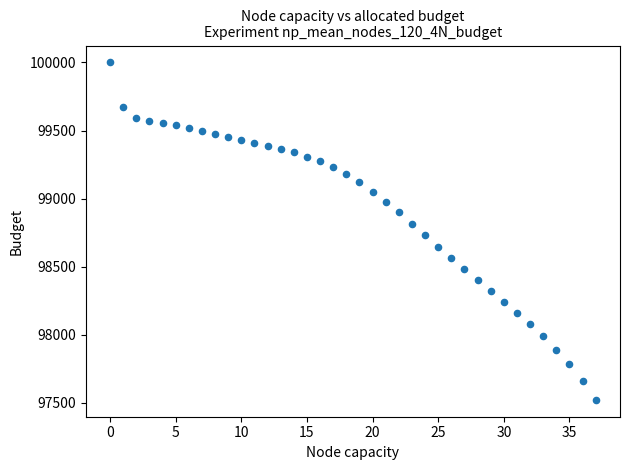

What is the range of Y values (max minus min)?

2477.0